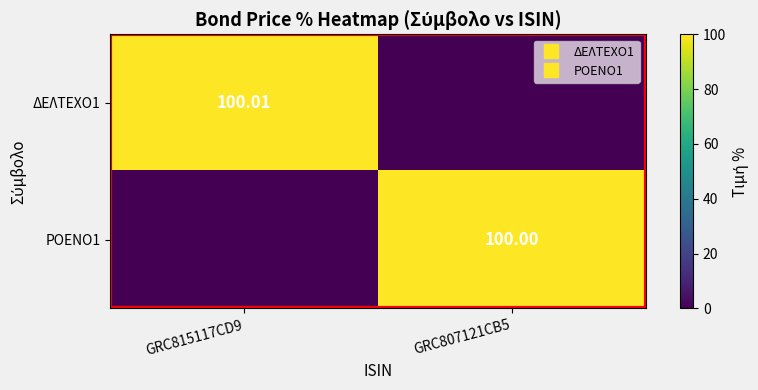

How many positive values does the ΡΟΕΝΟ1 series have?

1